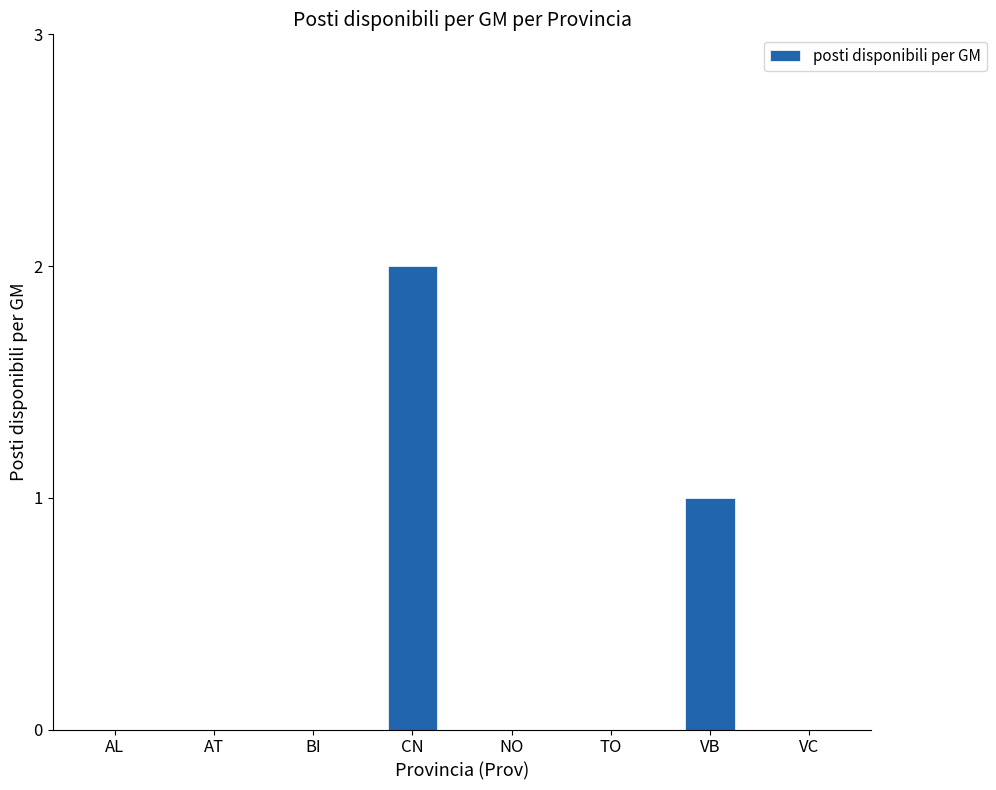

Reading left to right, what are all the values shown in this chart?

AL=0	AT=0	BI=0	CN=2	NO=0	TO=0	VB=1	VC=0